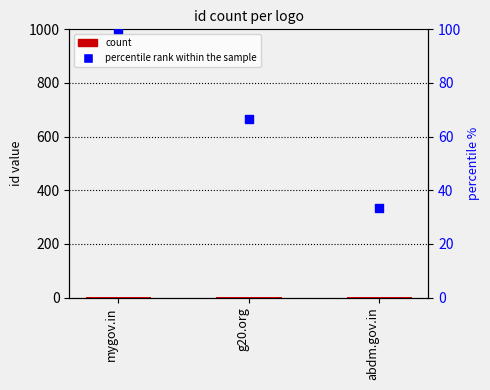

What is the total value across all series at mygov.in?

103.0